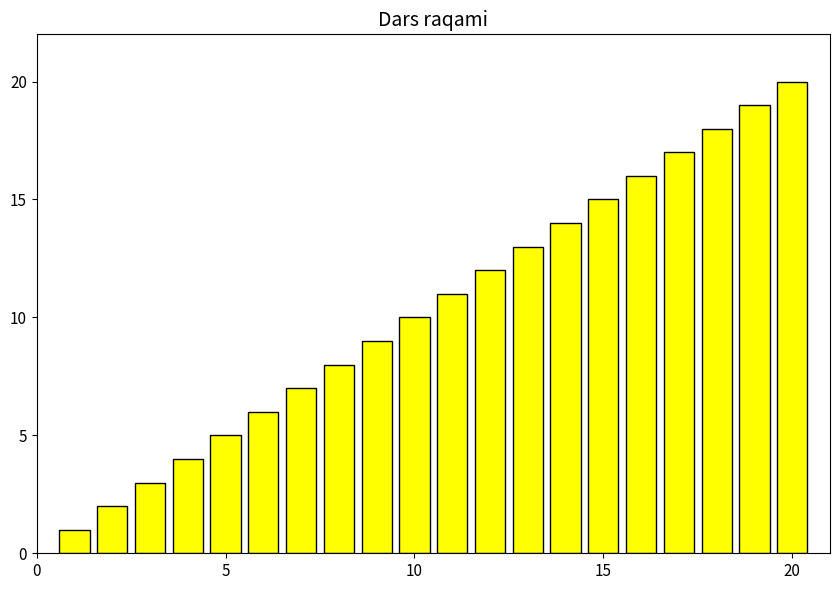

What is the greatest value displayed?

20